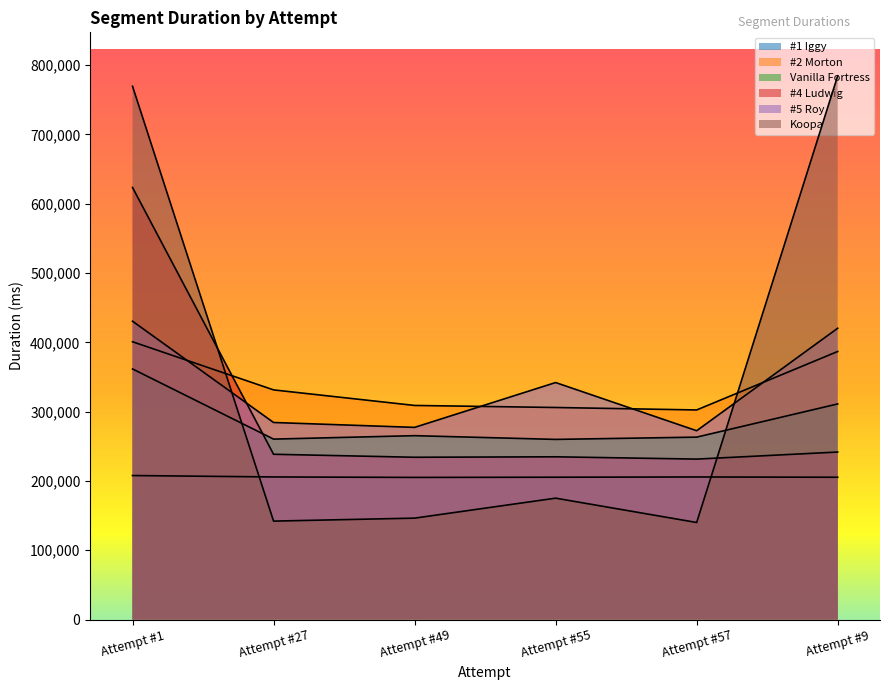

At which label does #2 Morton first exceed 331362?

Attempt #1